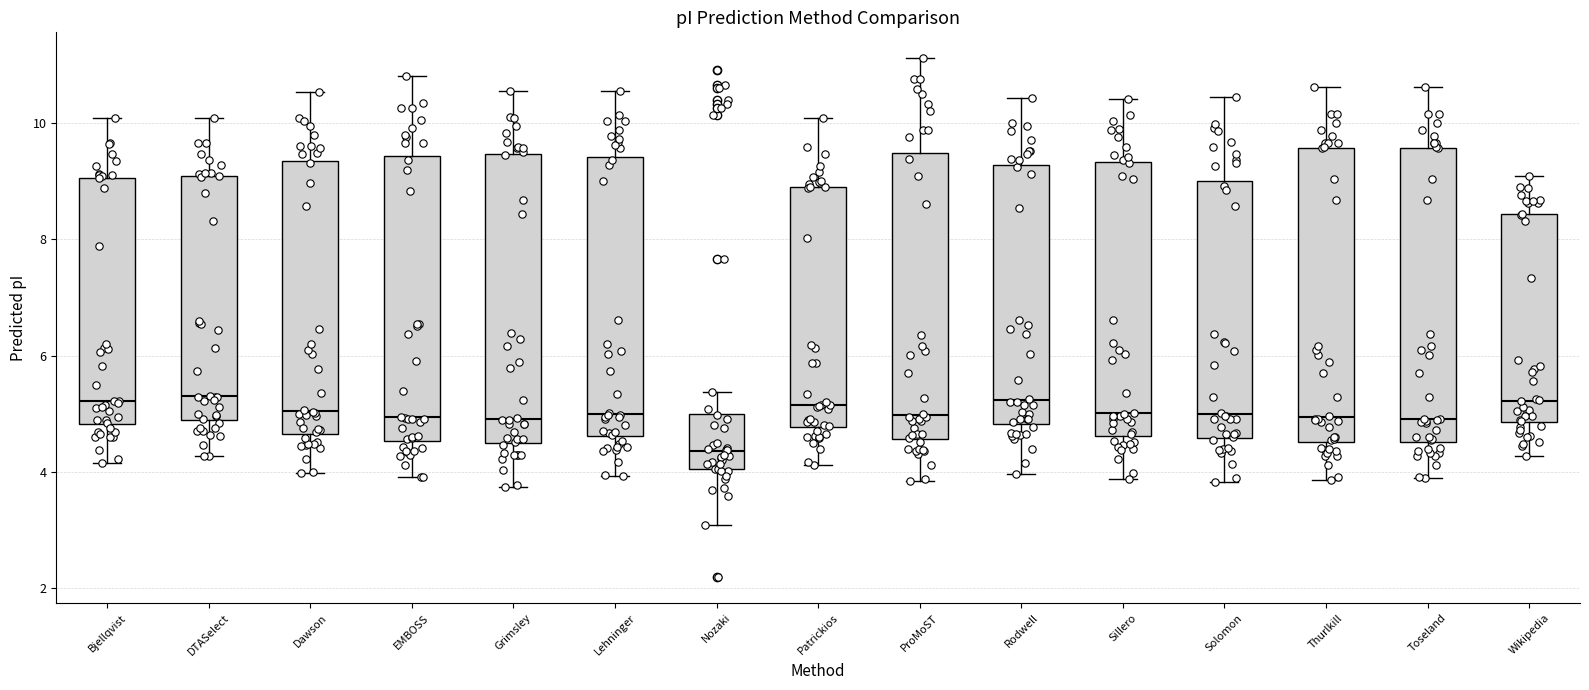

Reading left to right, transcribe this box plot: for each box, give where its median line is, the range the box spans, and where its two whiskers end, as read against the y-axis. The values are not printed on the chart, so give them approximately, as read against the axis.

Bjellqvist: median 5.2, box 4.8 to 9.0, whiskers 4.2 to 10.0
DTASelect: median 5.4, box 4.8 to 9.0, whiskers 4.2 to 10.0
Dawson: median 5.0, box 4.6 to 9.4, whiskers 4.0 to 10.6
EMBOSS: median 5.0, box 4.6 to 9.4, whiskers 4.0 to 10.8
Grimsley: median 5.0, box 4.4 to 9.4, whiskers 3.8 to 10.6
Lehninger: median 5.0, box 4.6 to 9.4, whiskers 4.0 to 10.6
Nozaki: median 4.4, box 4.0 to 5.0, whiskers 3.0 to 5.4
Patrickios: median 5.2, box 4.8 to 9.0, whiskers 4.2 to 10.0
ProMoST: median 5.0, box 4.6 to 9.4, whiskers 3.8 to 11.2
Rodwell: median 5.2, box 4.8 to 9.2, whiskers 4.0 to 10.4
Sillero: median 5.0, box 4.6 to 9.4, whiskers 3.8 to 10.4
Solomon: median 5.0, box 4.6 to 9.0, whiskers 3.8 to 10.4
Thurlkill: median 5.0, box 4.6 to 9.6, whiskers 3.8 to 10.6
Toseland: median 5.0, box 4.6 to 9.6, whiskers 3.8 to 10.6
Wikipedia: median 5.2, box 4.8 to 8.4, whiskers 4.2 to 9.0